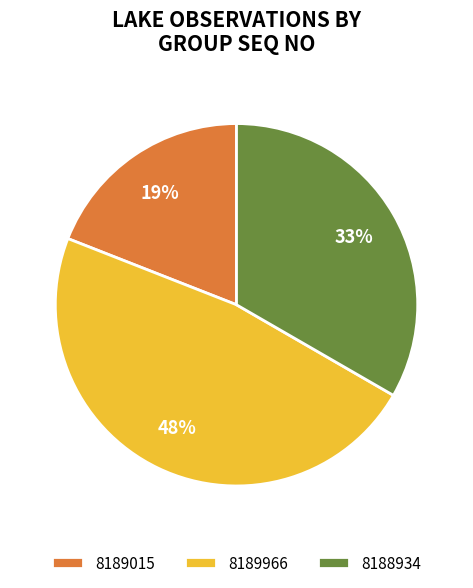

To the nearest percent, what is the difference between the largest and smallest slice percentages?

29%